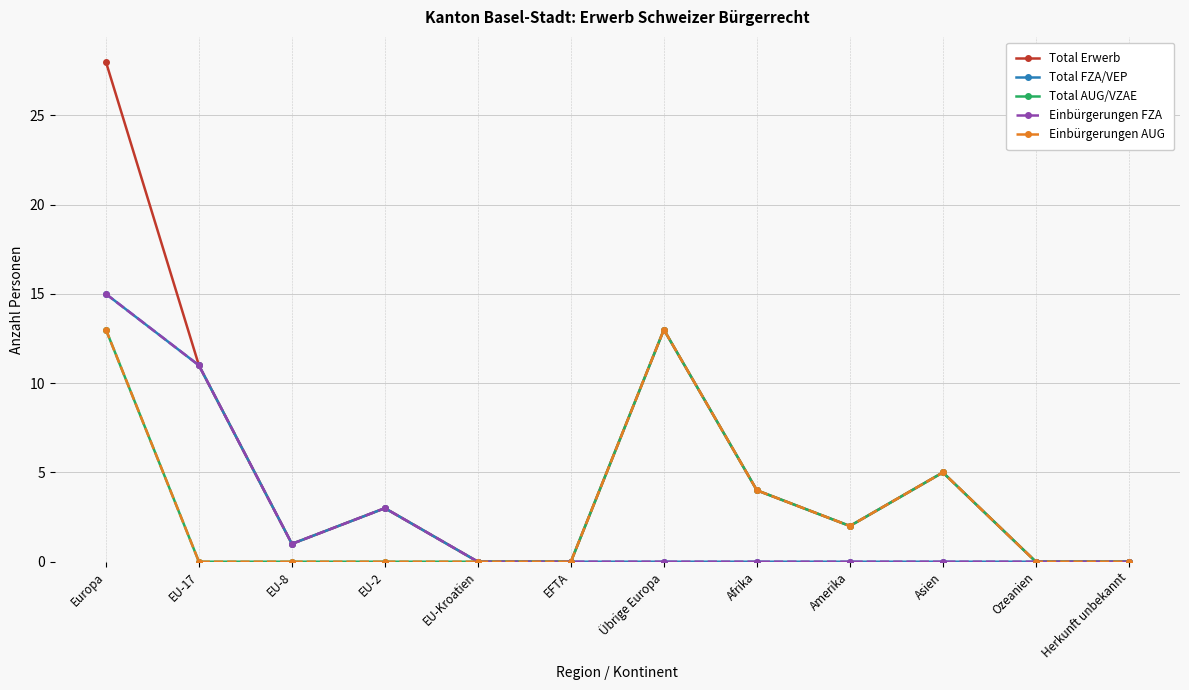

Reading left to right, what are all the values shown in this chart?

Total Erwerb: 28	11	1	3	0	0	13	4	2	5	0	0
Total FZA/VEP: 15	11	1	3	0	0	0	0	0	0	0	0
Total AUG/VZAE: 13	0	0	0	0	0	13	4	2	5	0	0
Einbürgerungen FZA: 15	11	1	3	0	0	0	0	0	0	0	0
Einbürgerungen AUG: 13	0	0	0	0	0	13	4	2	5	0	0